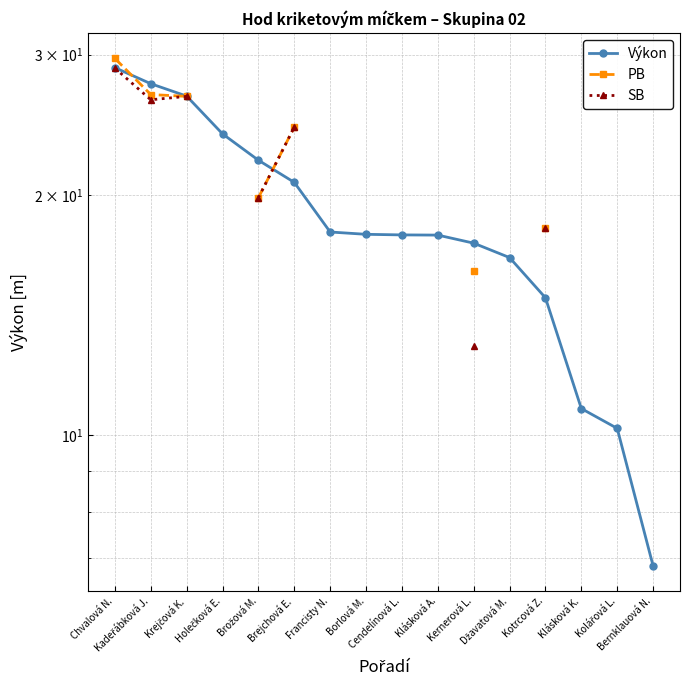

What is the lowest value of the SB series?

12.9